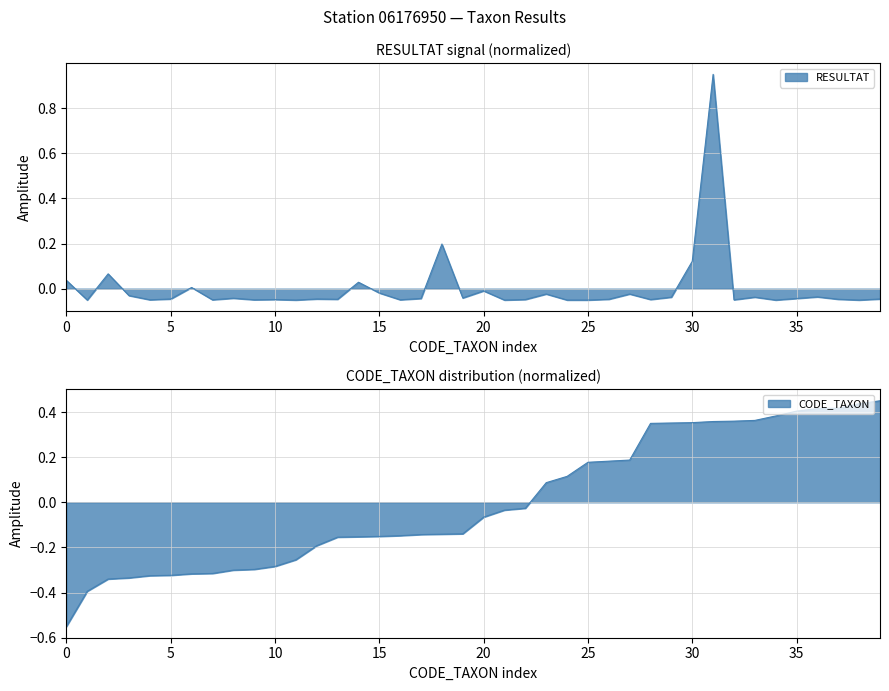

True or false: RESULTAT and CODE_TAXON intersect in this chart.

True